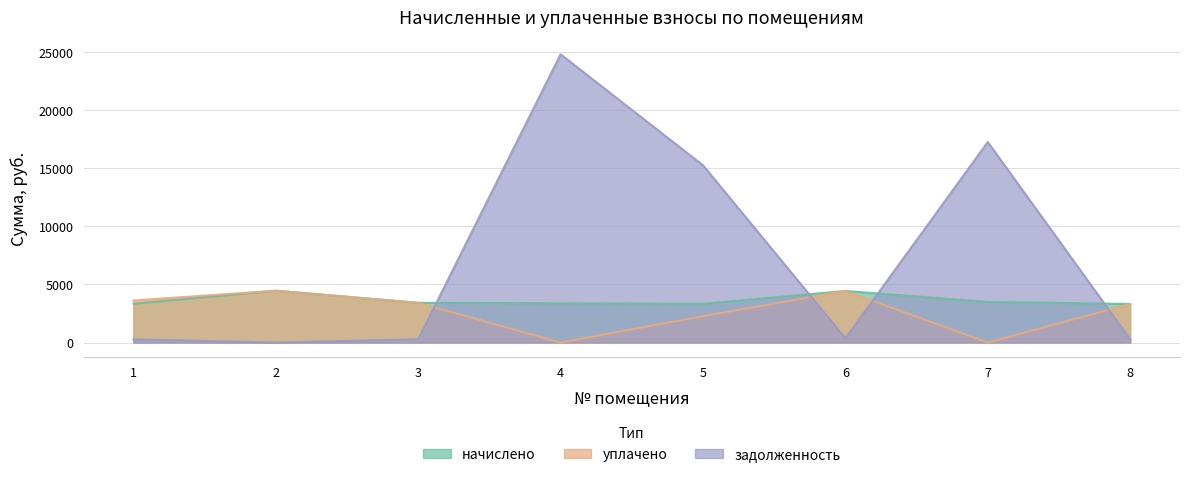

Which series changed the most between 2 and 8?

начислено